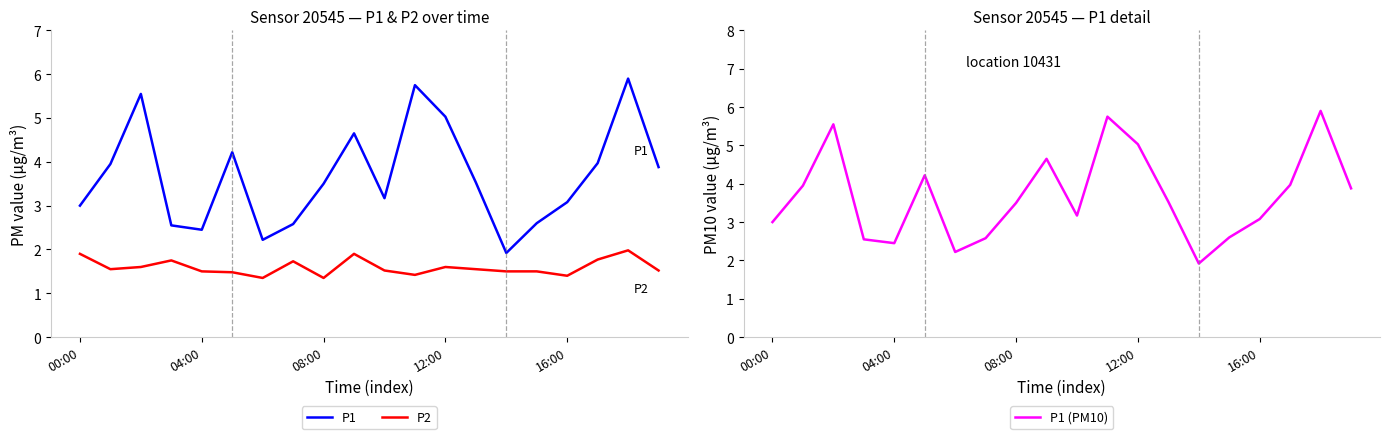

Which category has the lowest value in the P1 series?

14